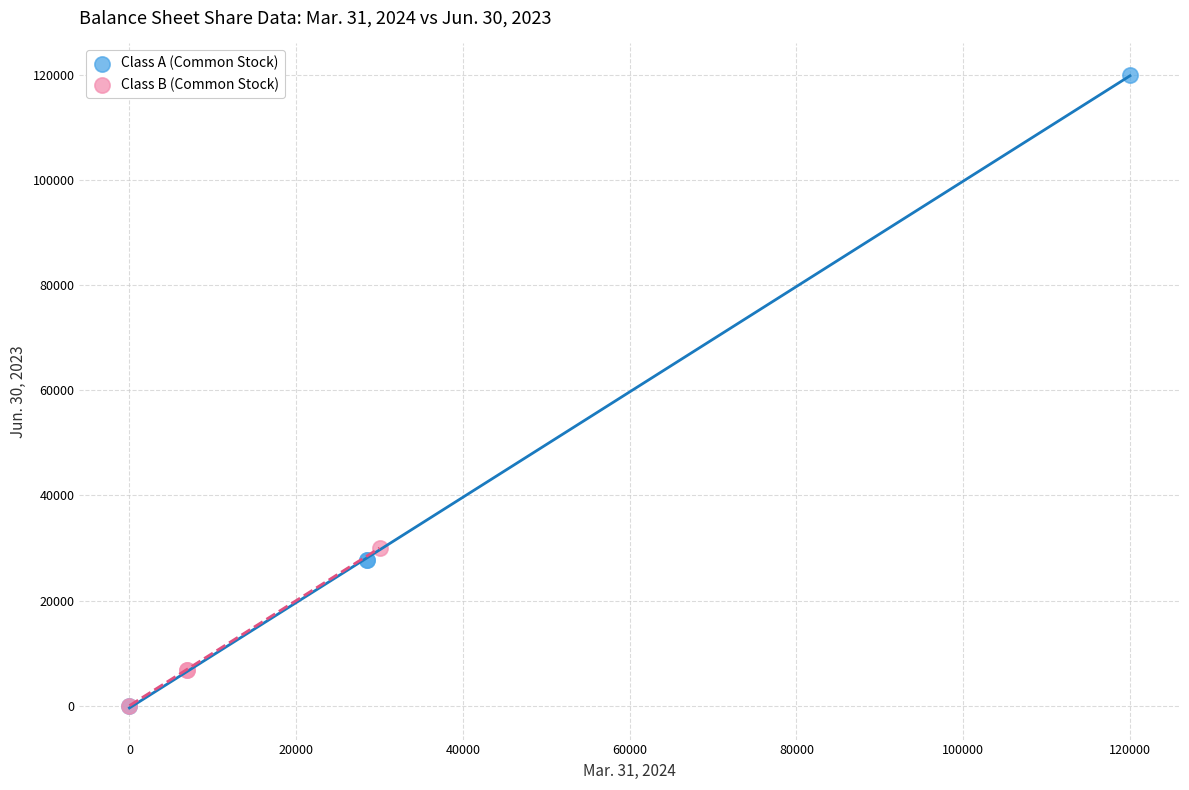

Which series has the widest spread of Y values?

Class A (Common Stock)